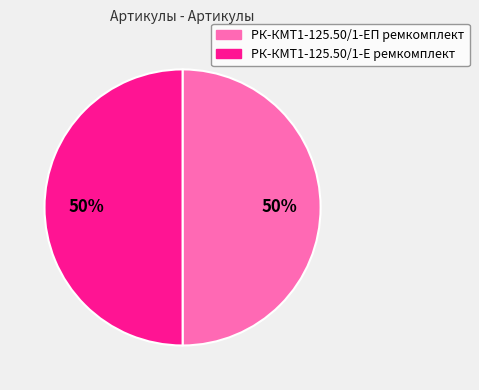

Combined, do РК-КМТ1-125.50/1-ЕП ремкомплект and РК-КМТ1-125.50/1-Е ремкомплект account for over 50%?

Yes